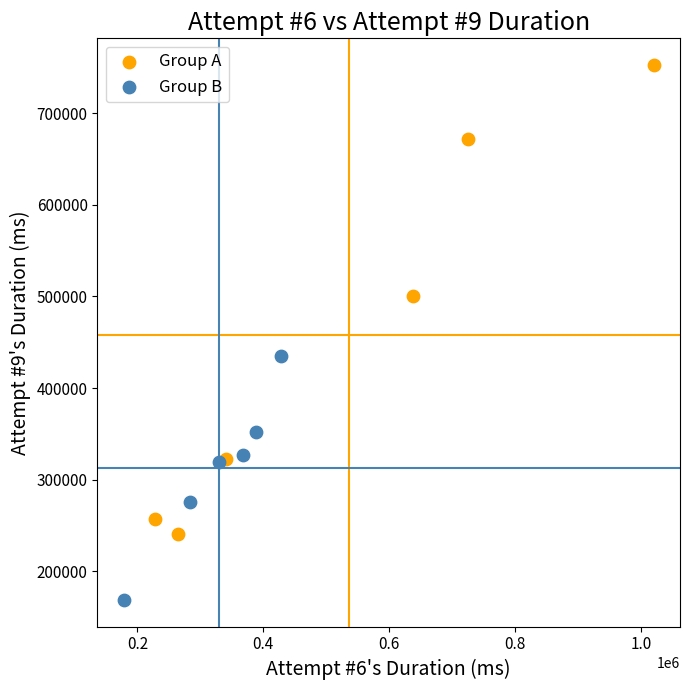

Which series contains the highest Y value?

Group A